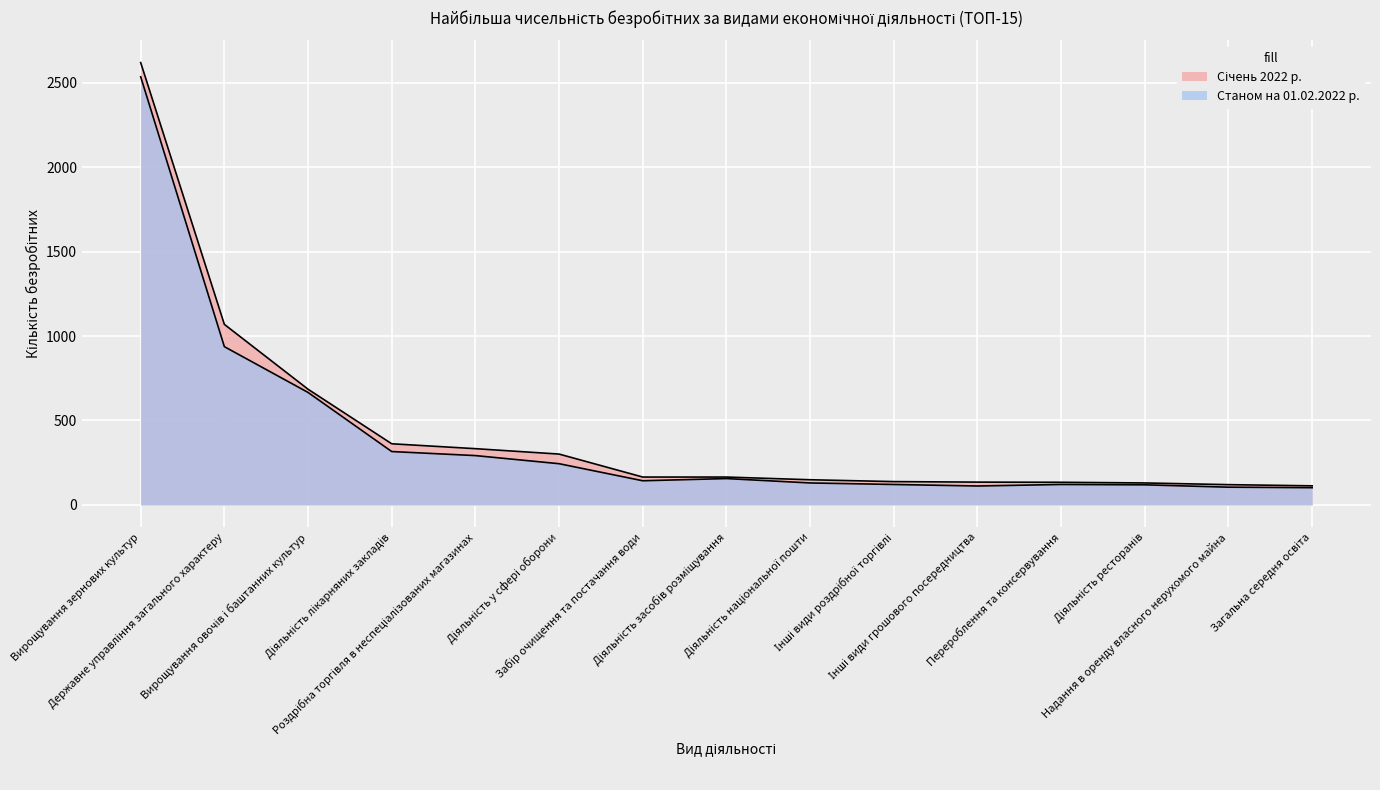

How many interior local valleys does the Станом на 01.02.2022 р. series have?

2